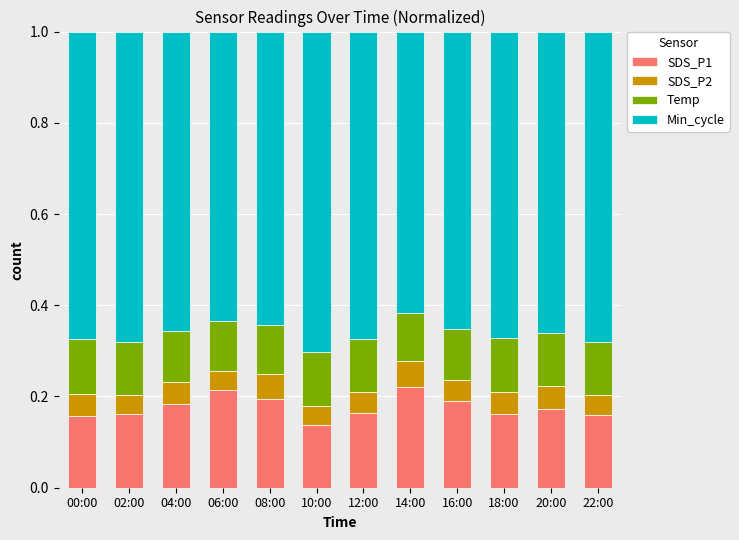

Count the SDS_P1 values in the range 0 to 1.

12